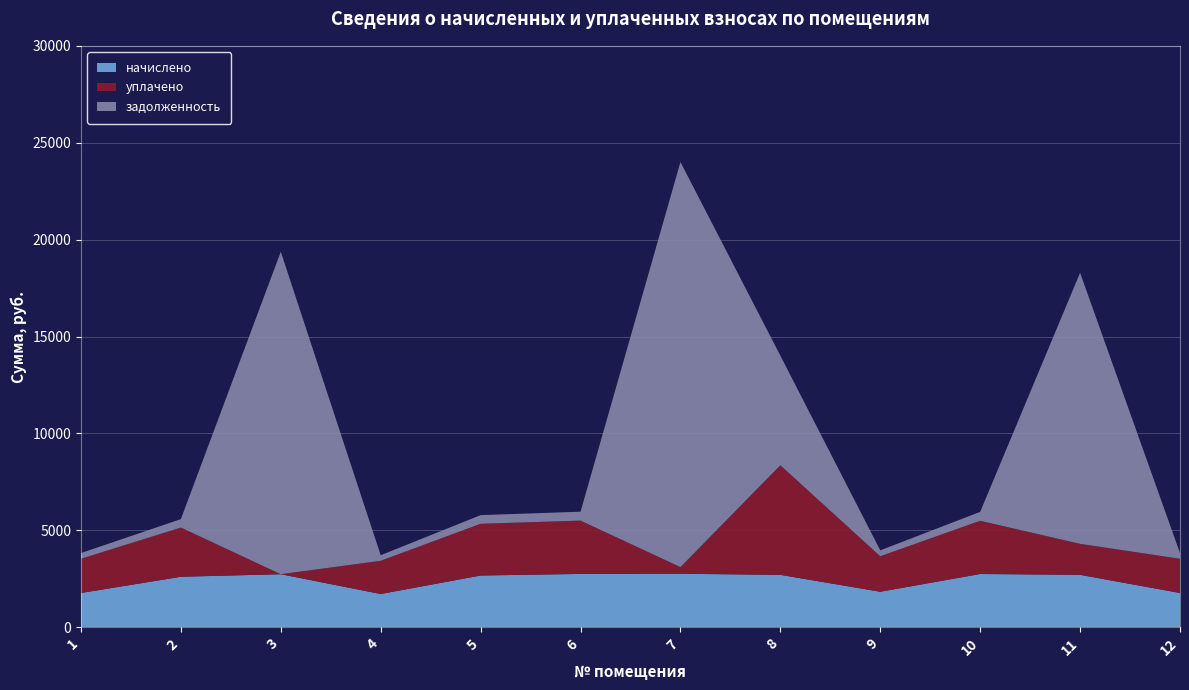

Reading left to right, transcribe all the data shown in this chart.

начислено: 1766.9	2605.0	2736.7	1715.0	2669.8	2751.8	2758.3	2704.3	1831.7	2747.5	2704.3	1766.9
уплачено: 1766.9	2539.1	0.0	1715.0	2669.8	2751.8	345.7	5655.0	1831.7	2747.5	1600.0	1766.9
задолженность: 294.5	434.2	16638.3	285.8	445.0	458.6	20900.5	5655.0	305.3	457.9	13985.8	294.5